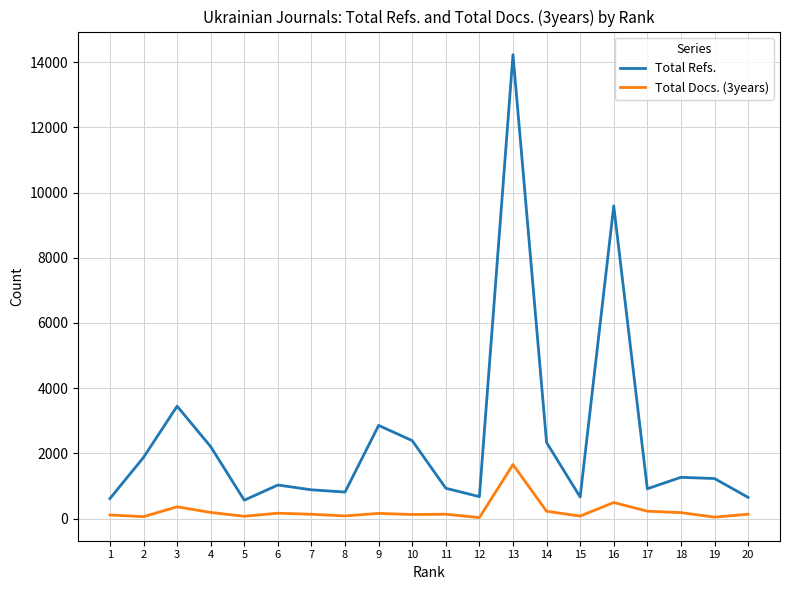

Where is Total Refs. nearest to the value 7397?

16